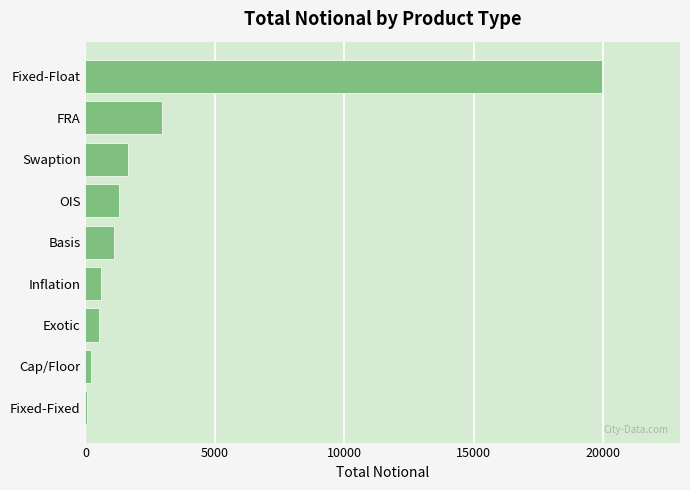

Read the value at Exotic.

508